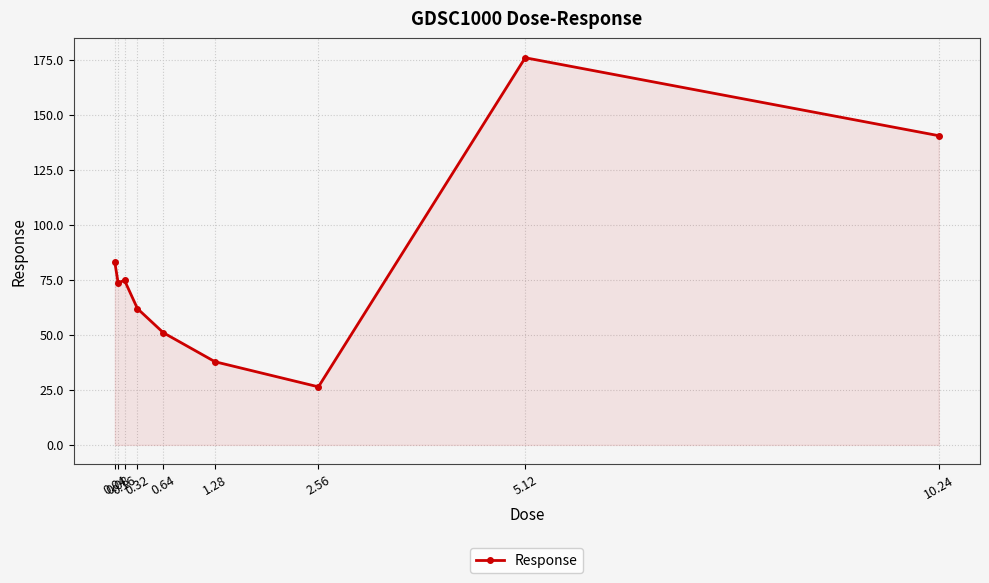

Where does the data first go above 73?

0.04